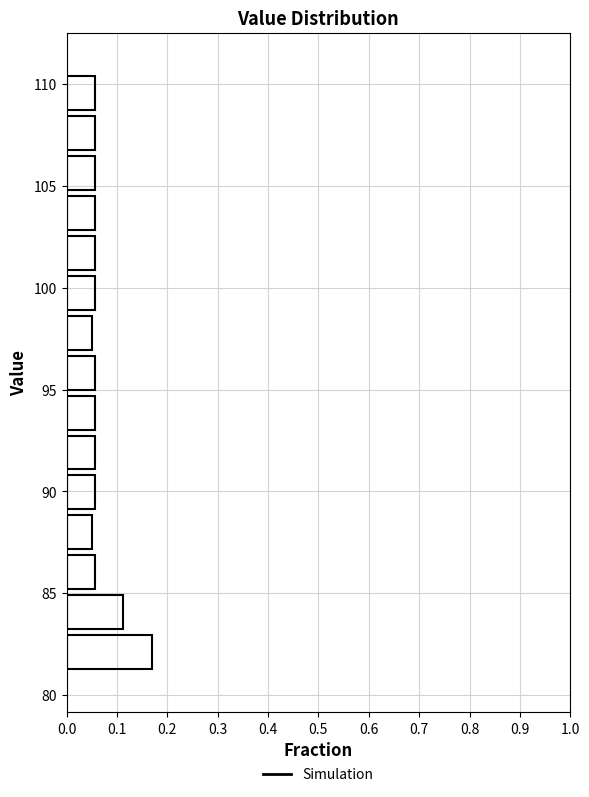

Around what value on the y-axis is the longest bar? Give the approximate position of its centre, as read against the axis.

82.0